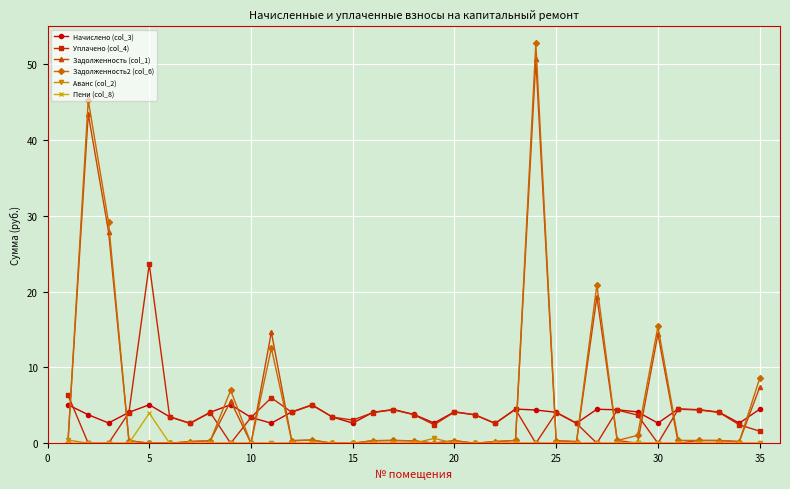

True or false: Аванс (col_2) and Начислено (col_3) intersect in this chart.

False